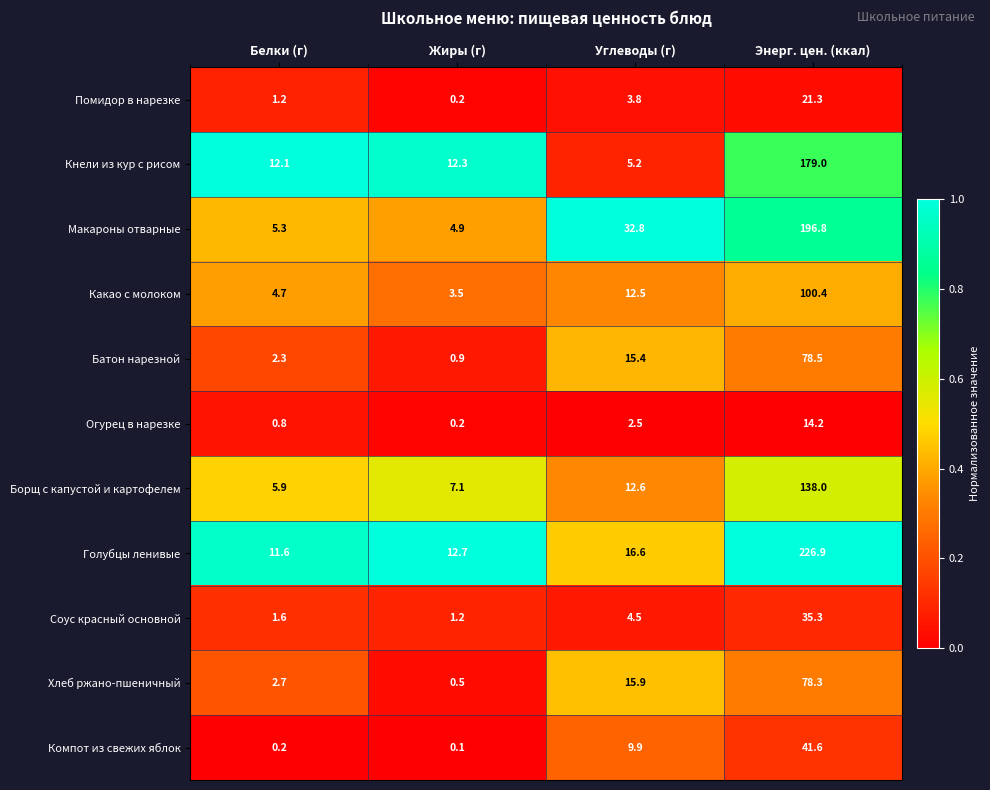

List the series in order of their peak value, lowest first.

Огурец в нарезке, Помидор в нарезке, Соус красный основной, Компот из свежих яблок, Хлеб ржано-пшеничный, Батон нарезной, Какао с молоком, Борщ с капустой и картофелем, Кнели из кур с рисом, Макароны отварные, Голубцы ленивые